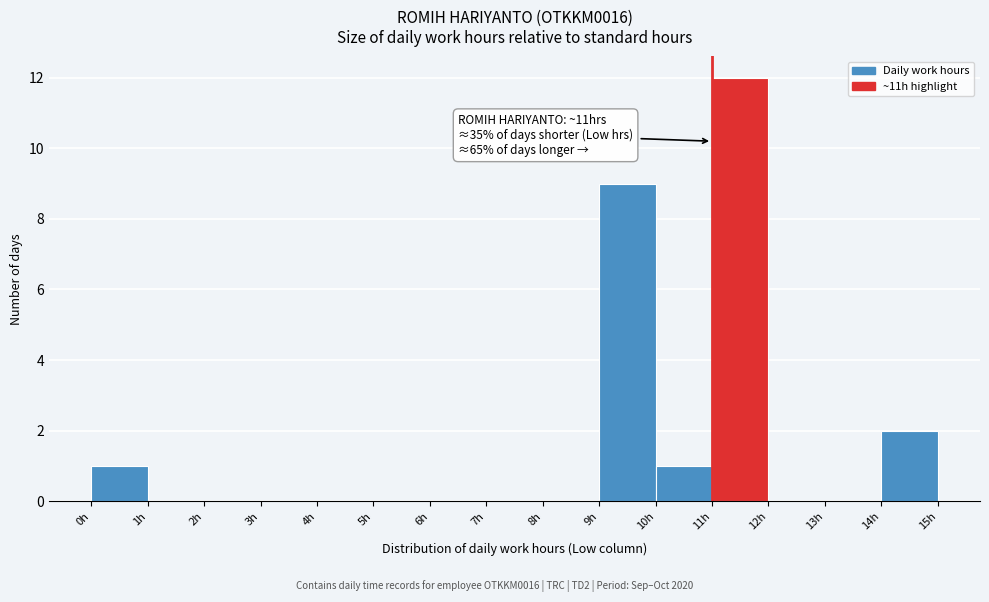

Which range on the x-axis has the tallest bar?

11 to 12